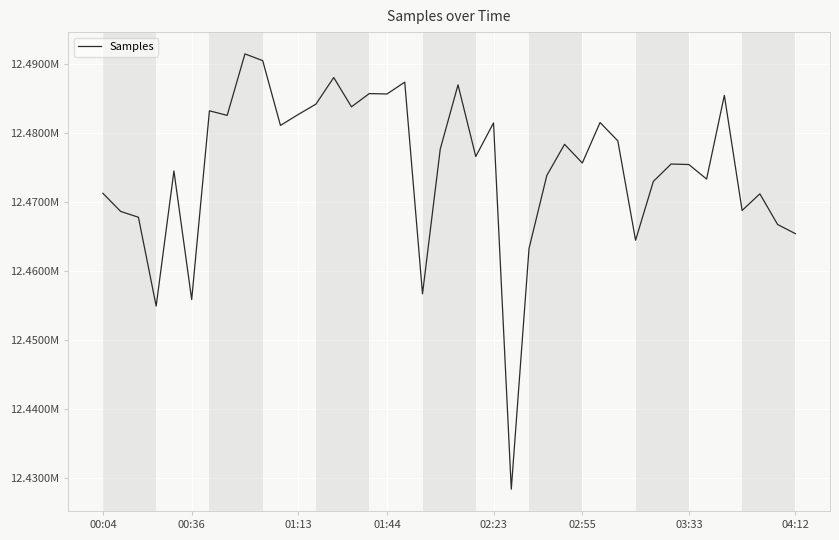

Is this an area chart (filled region under the line)?

No